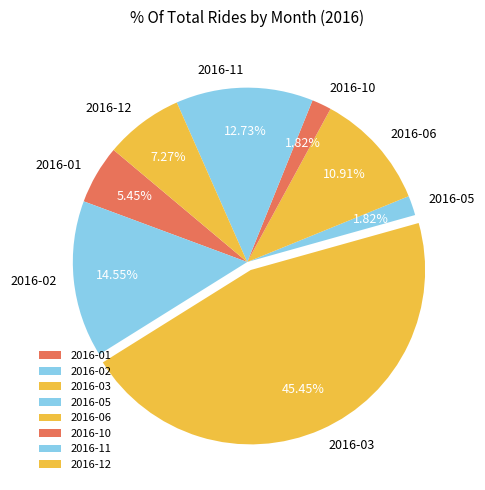

Which category has the biggest portion of the pie?

2016-03